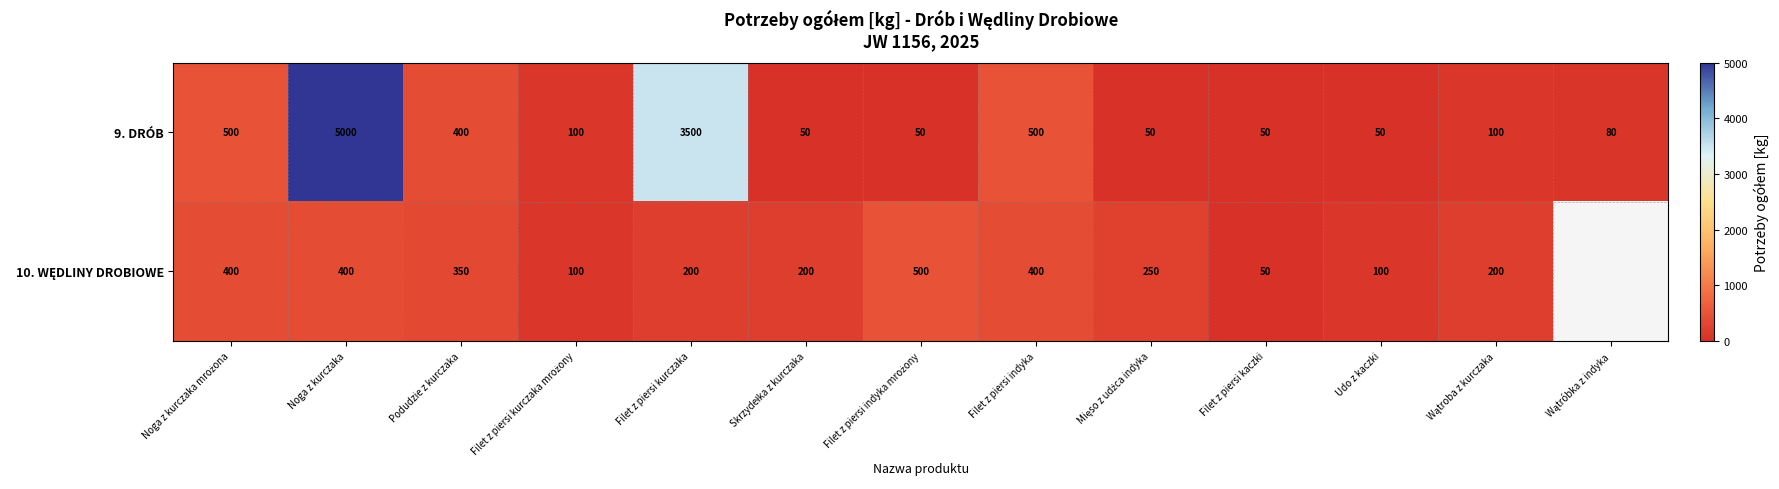

What is the difference between the maximum and minimum values in the 9. DRÓB series?

4950